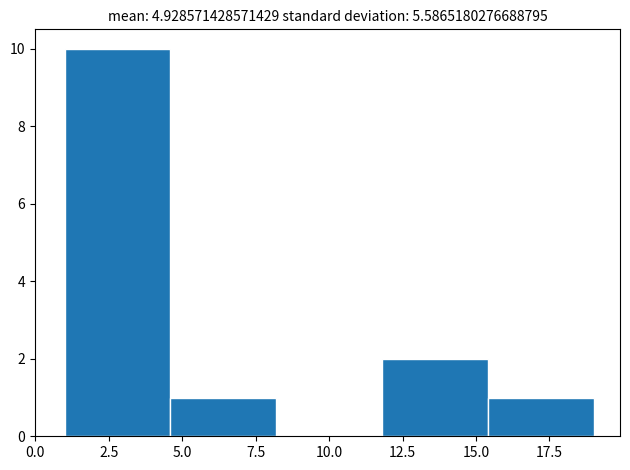

Reading left to right, transcribe this chart: for each bar, give the range it covers on the x-axis and its height. Neither the bar edges nor the heights are printed on the chart, so give them approximately, as read against the axes.

1.0 to 4.6: 10
4.6 to 8.2: 1
8.2 to 11.8: 0
11.8 to 15.4: 2
15.4 to 19.0: 1